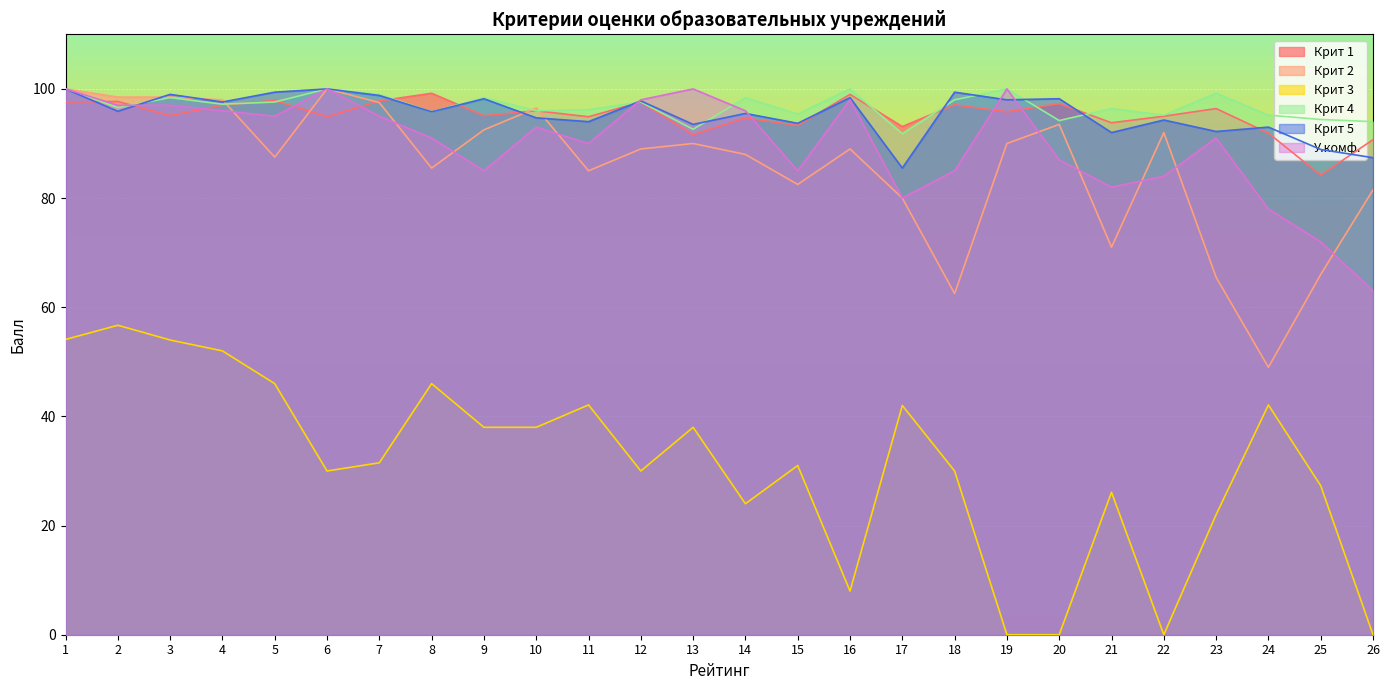

Count the number of data series in this chart.

6